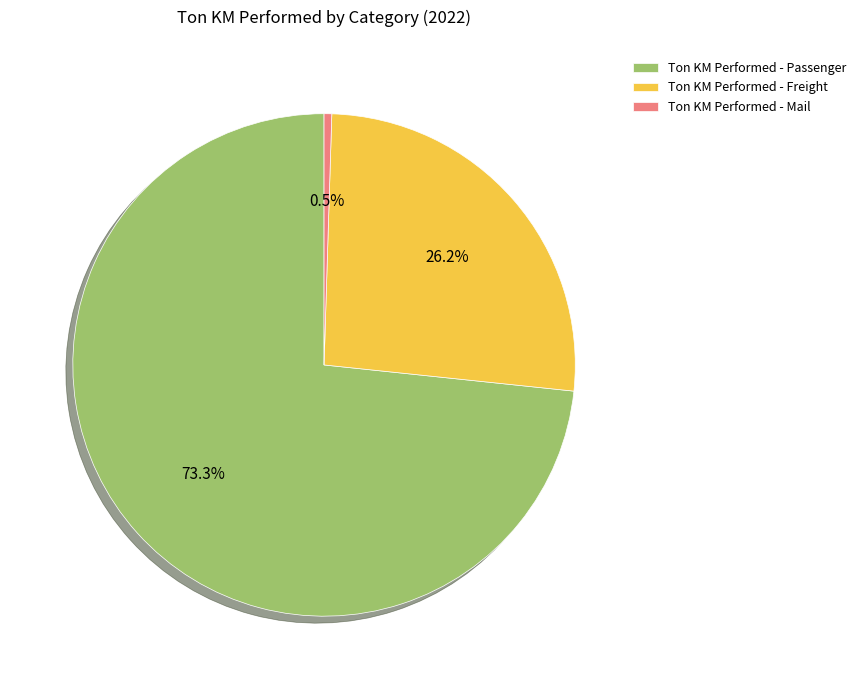

Approximately how many times larger is the value at Ton KM Performed - Passenger compared to Ton KM Performed - Mail?

149.0